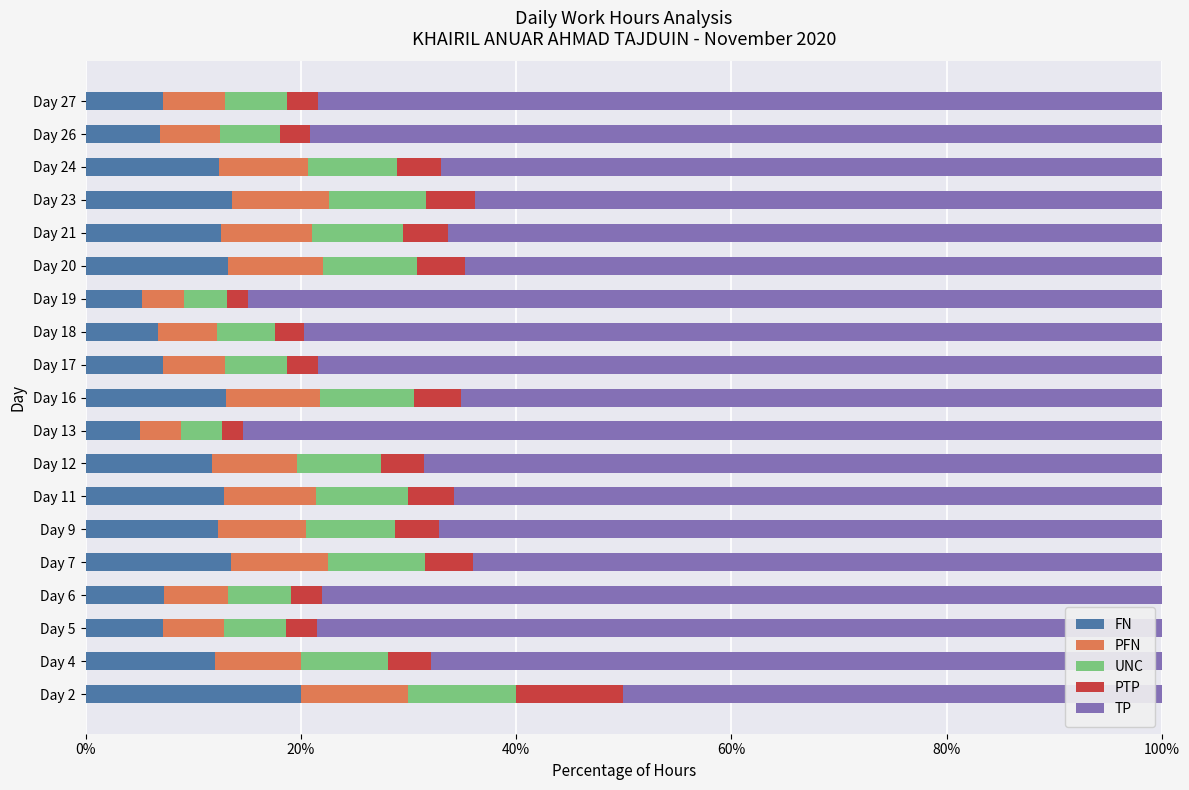

How many series are shown in this chart?

5